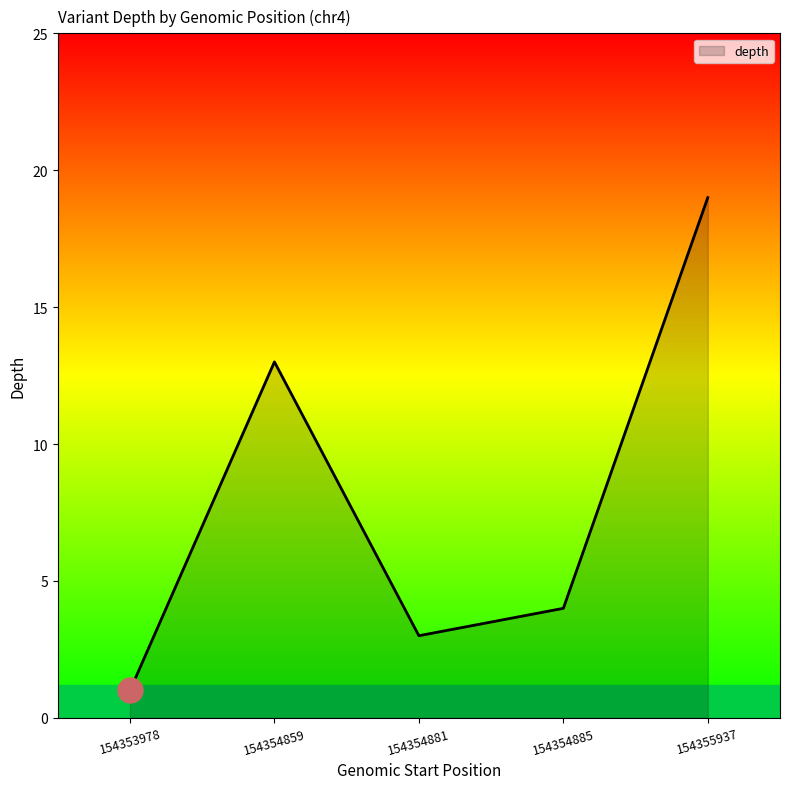

Does the chart display data point markers on the line(s)?

No